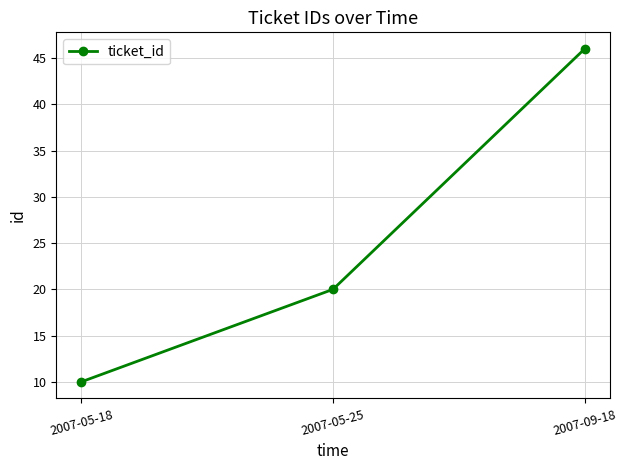

What is the sum of the values at 2007-05-25 and 2007-05-18?

30